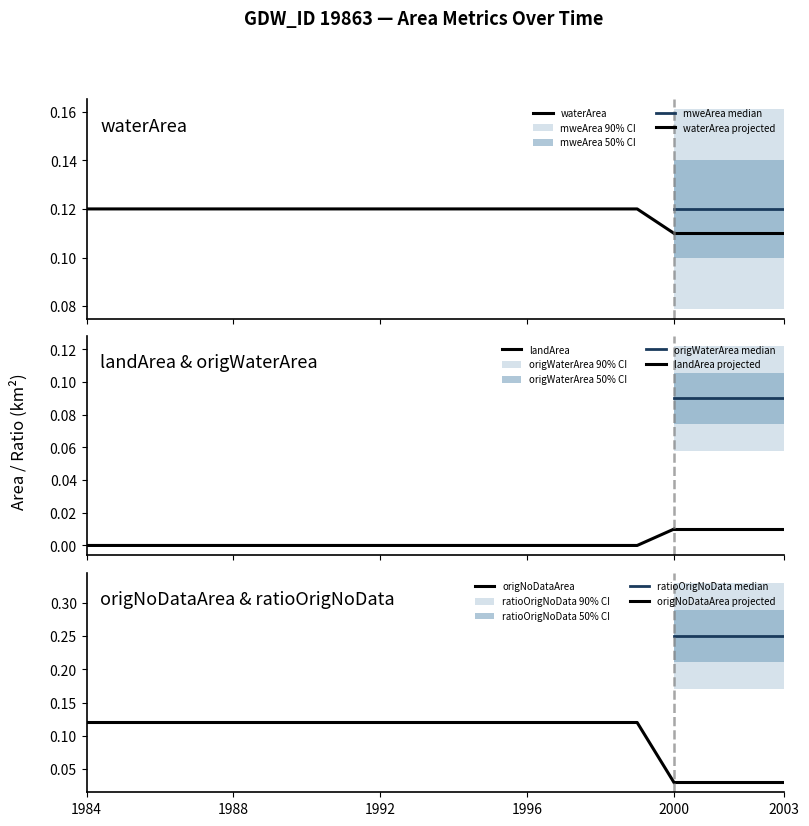

What is the difference between the maximum and minimum values in the origWaterArea series?

0.1